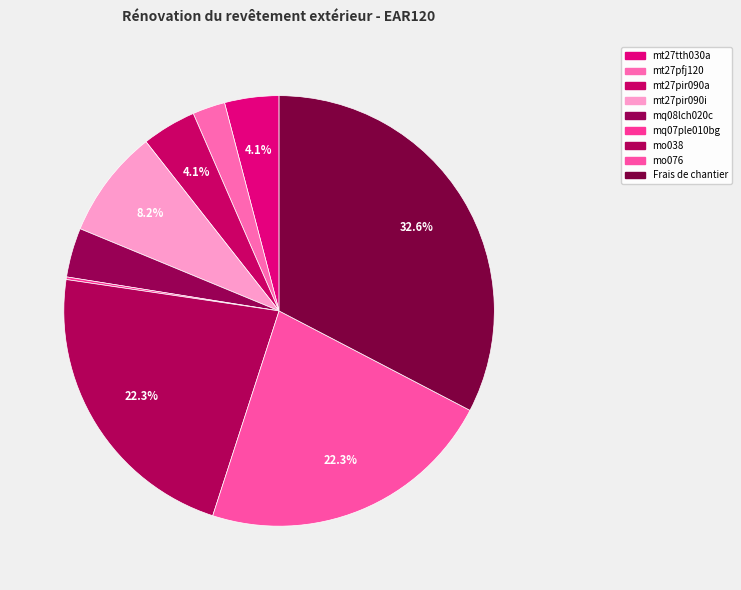

What is the largest slice in the pie chart?

Frais de chantier